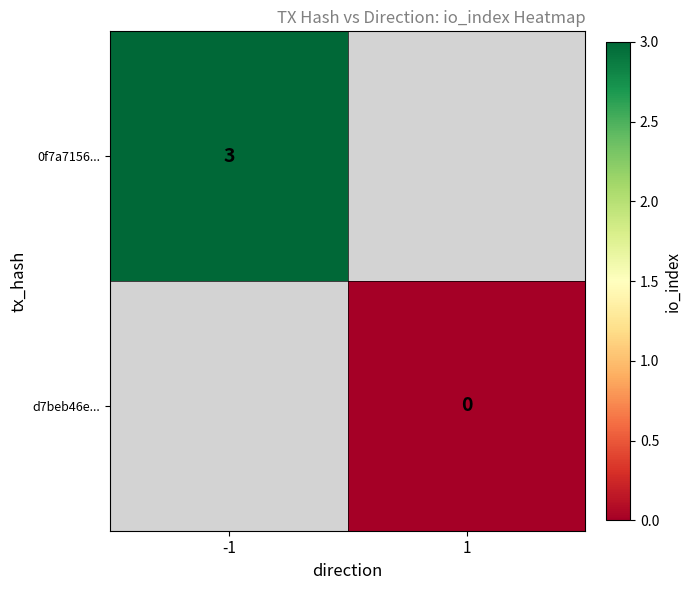

True or false: 0f7a7156... has a value of 3 at -1.

True